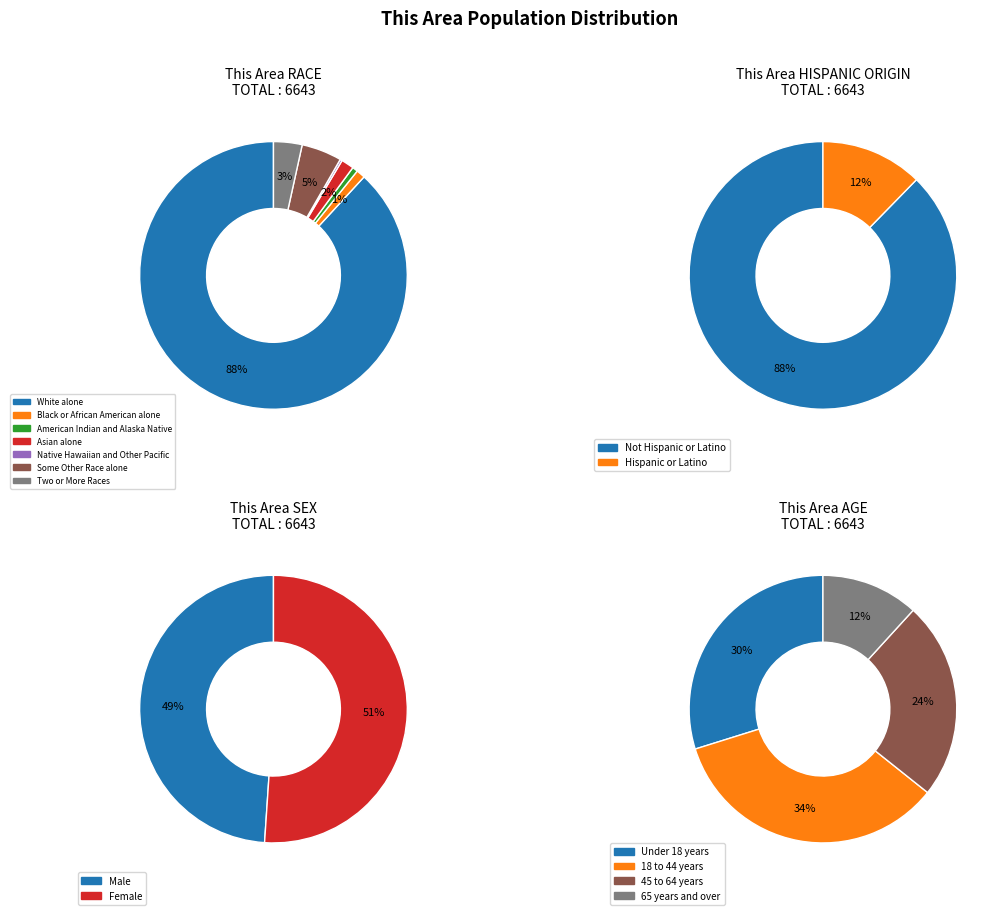

How much of the chart is everything except Some Other Race alone?

95.1%